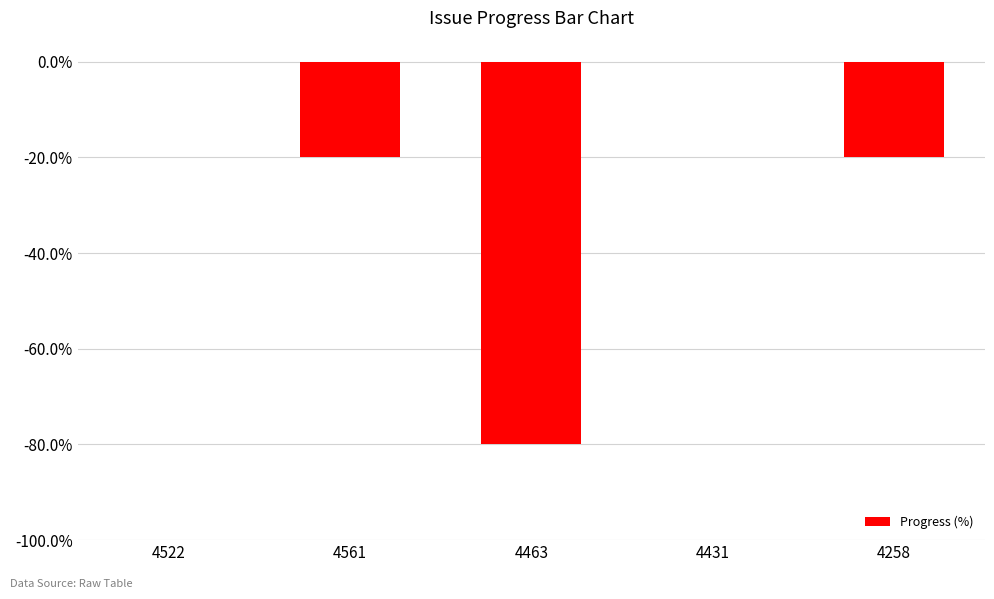

Reading left to right, extract all data points from this chart.

4522=0	4561=-20	4463=-80	4431=0	4258=-20